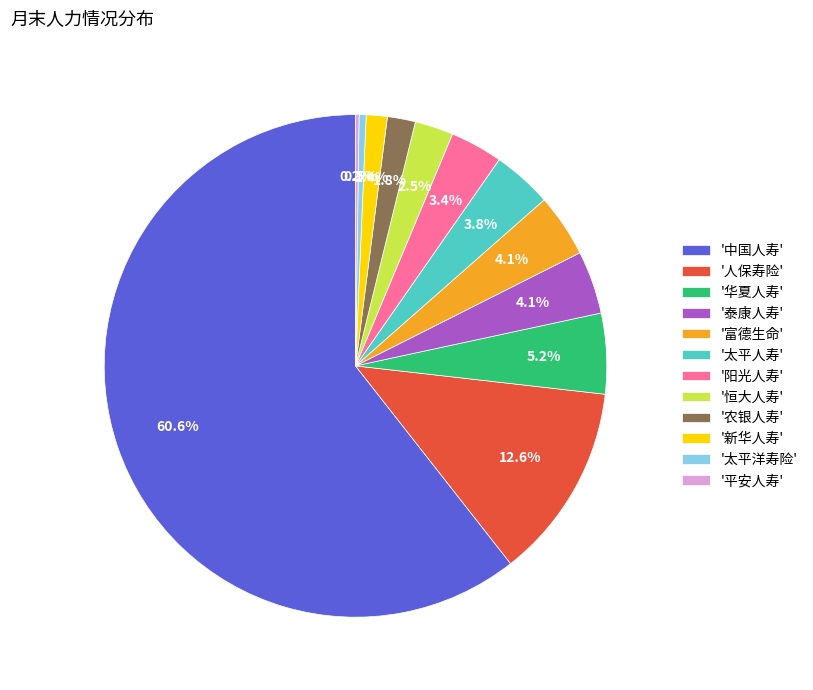

Which category has the biggest portion of the pie?

'中国人寿'